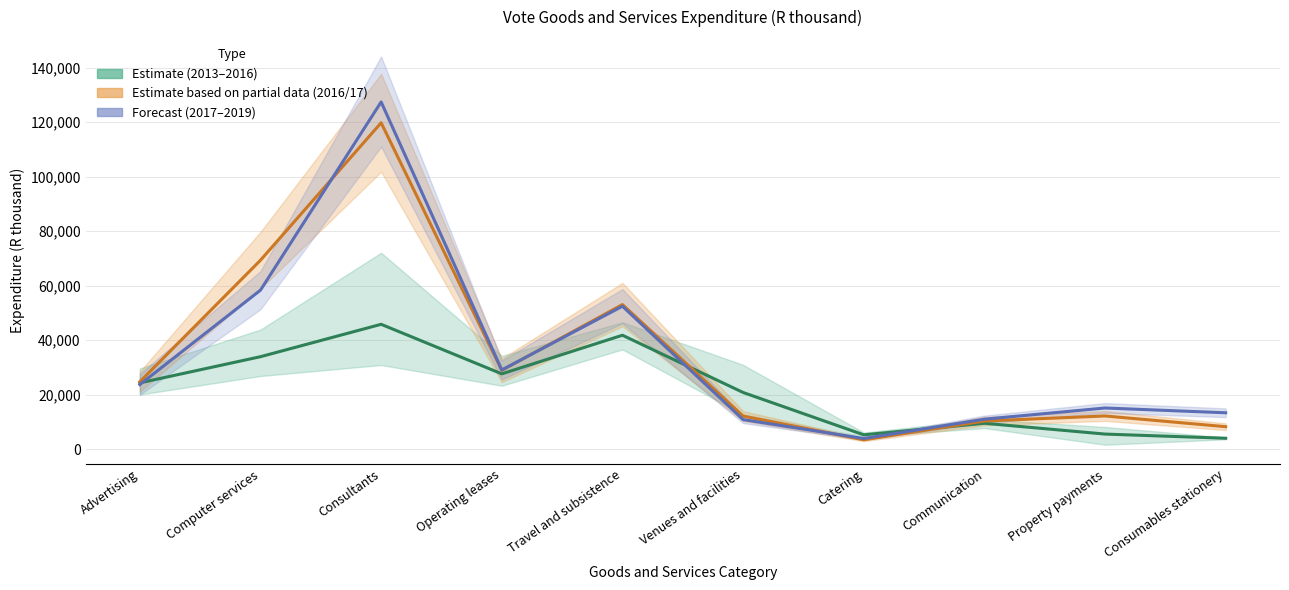

How many lines are shown in the chart?

3